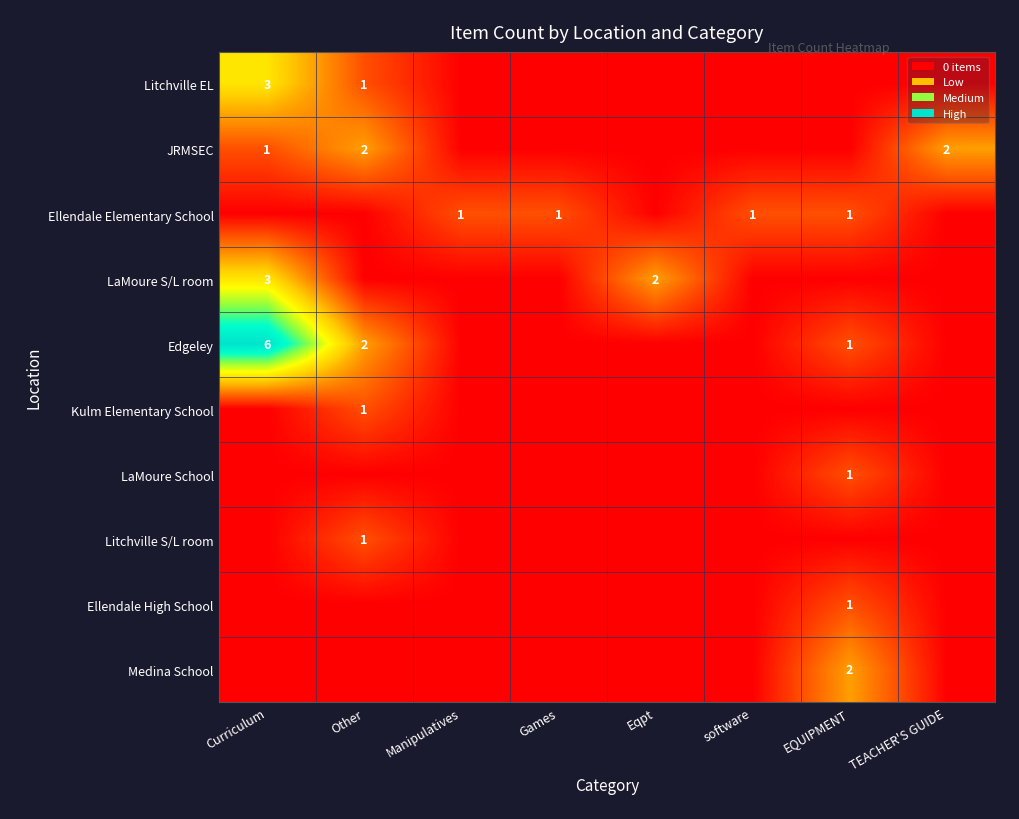

Which series changed the most between Manipulatives and Eqpt?

LaMoure S/L room